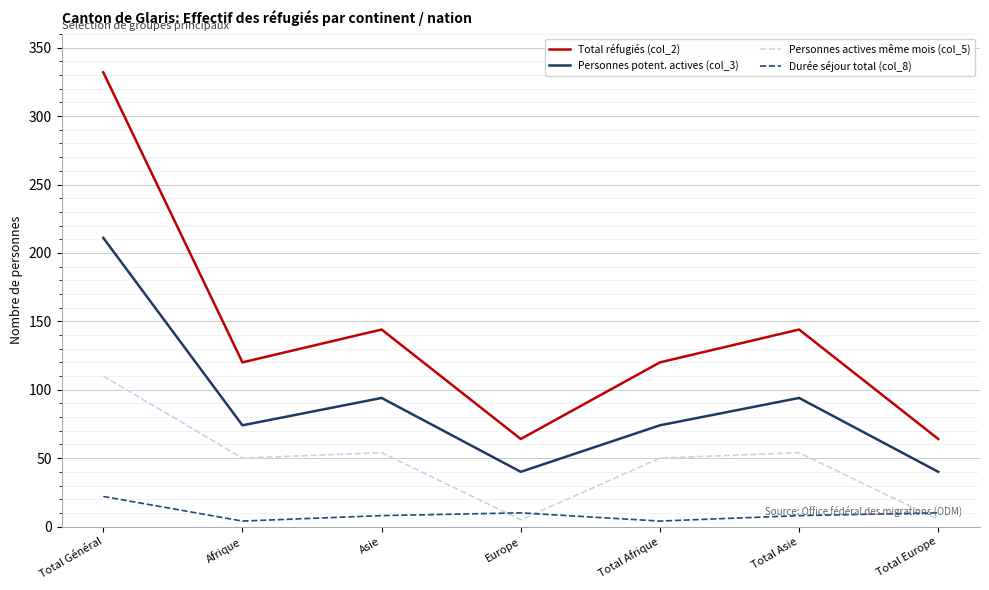

Which series has the largest total across all categories?

Total réfugiés (col_2)